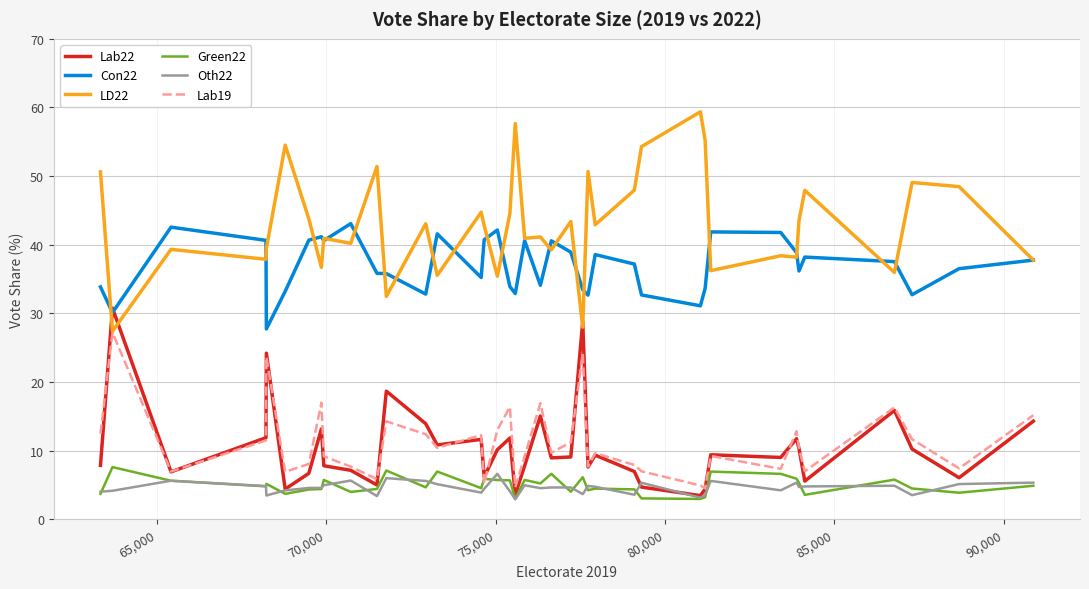

True or false: Oth22 and Lab19 cross at least once.

False